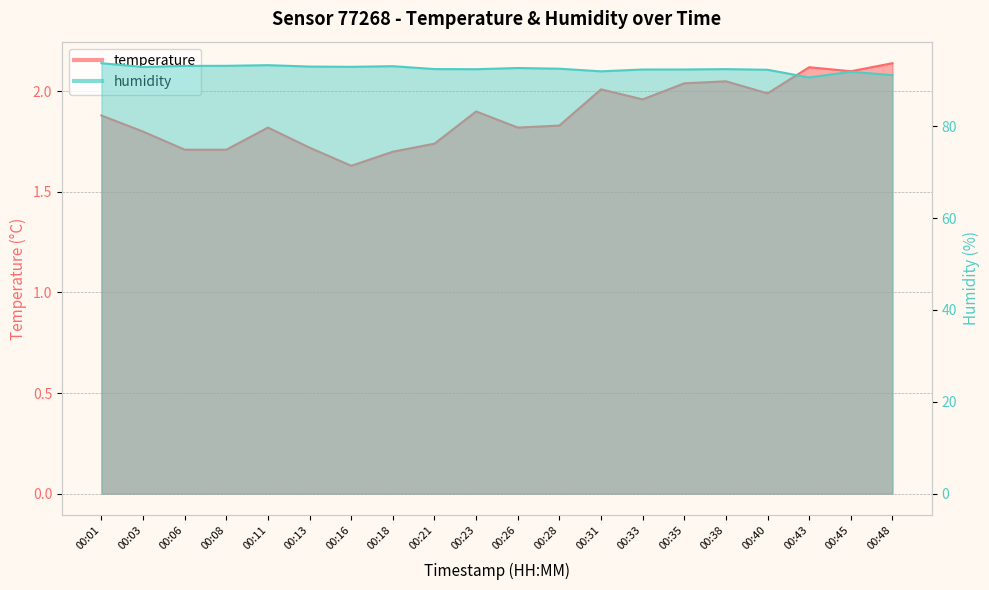

List the labels in order of humidity value, smallest first.

00:43, 00:48, 00:45, 00:31, 00:40, 00:33, 00:35, 00:23, 00:38, 00:21, 00:28, 00:26, 00:03, 00:16, 00:13, 00:18, 00:06, 00:08, 00:11, 00:01